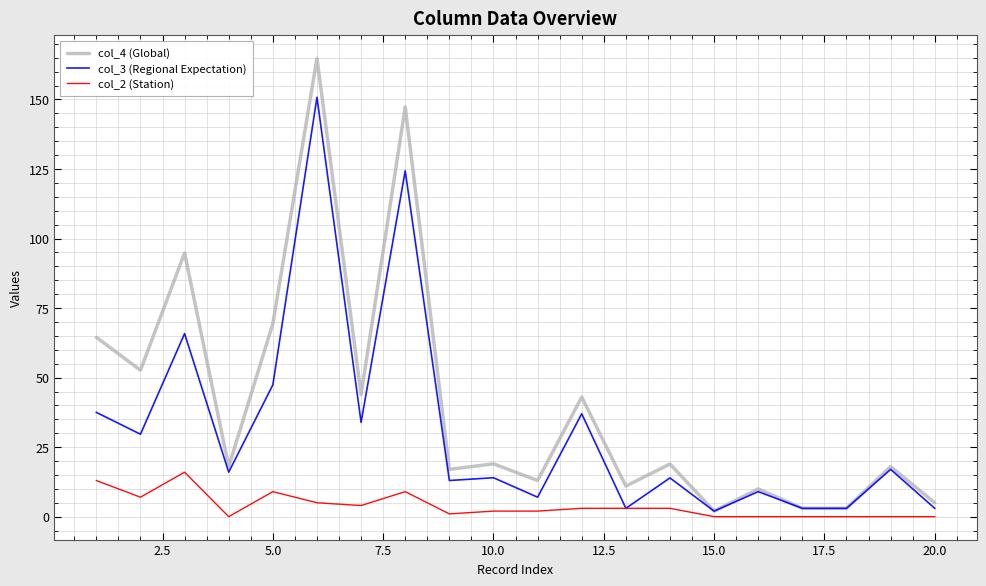

What is the maximum value shown in the chart?

164.8